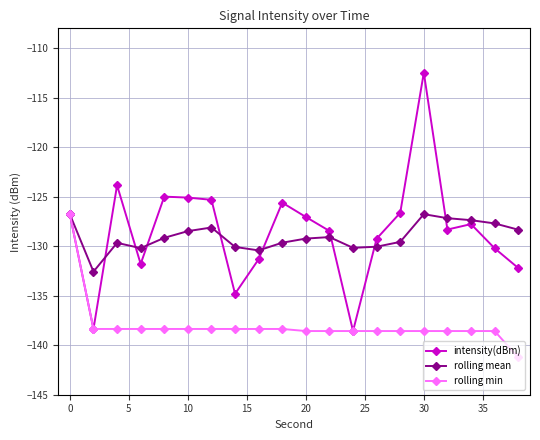

What is the minimum value for rolling min?

-141.2